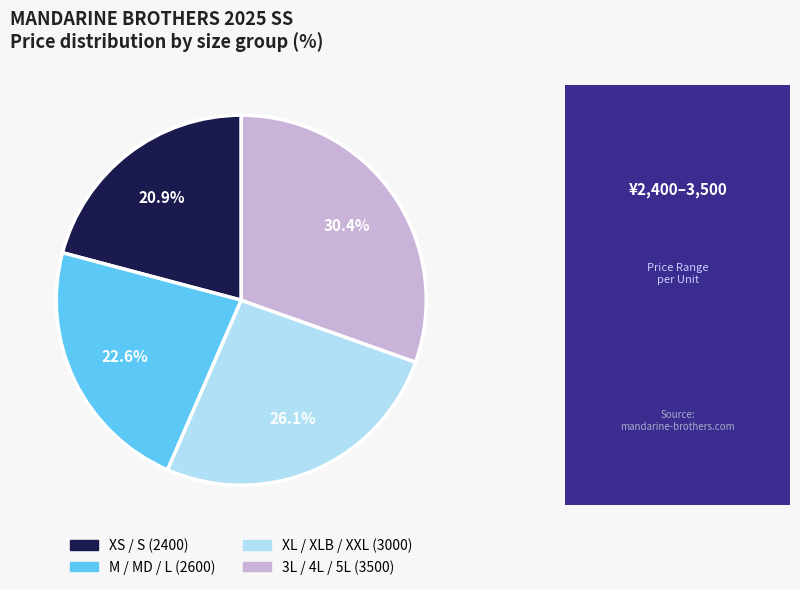

Is there any slice that represents more than half of the pie?

No